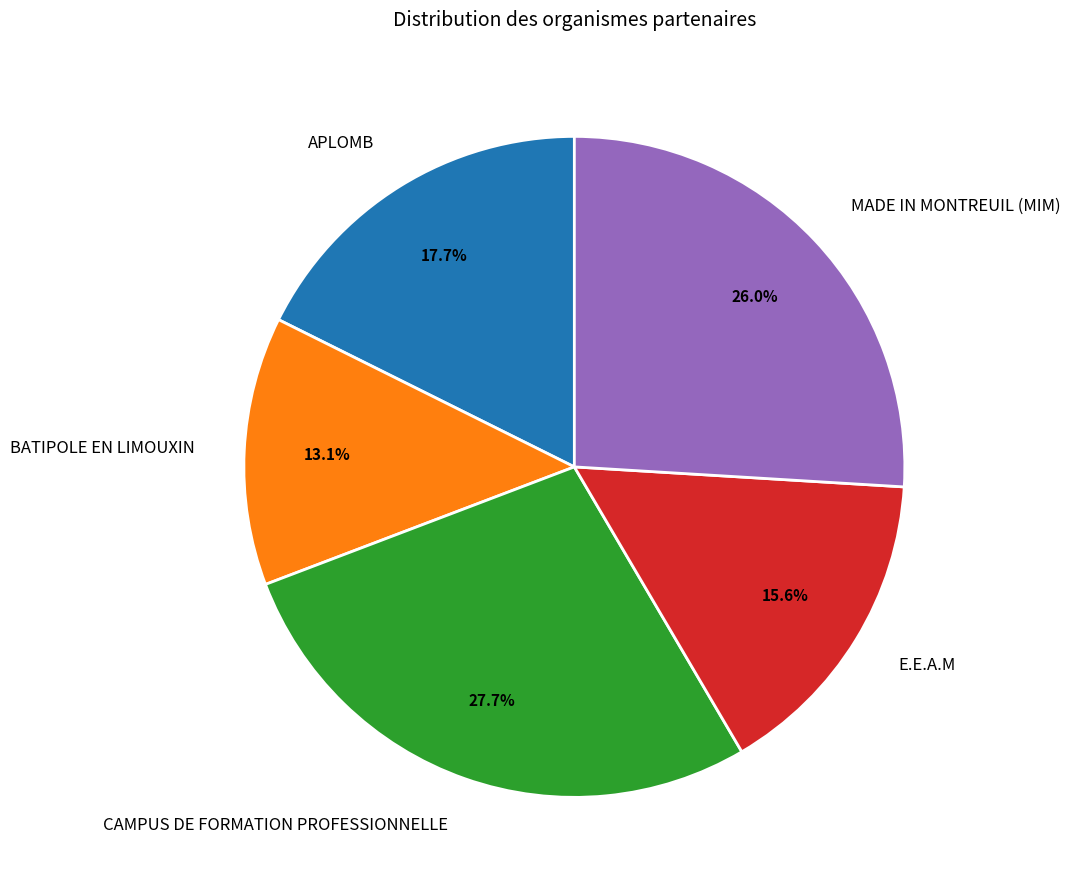

Which slice is the smallest?

BATIPOLE EN LIMOUXIN